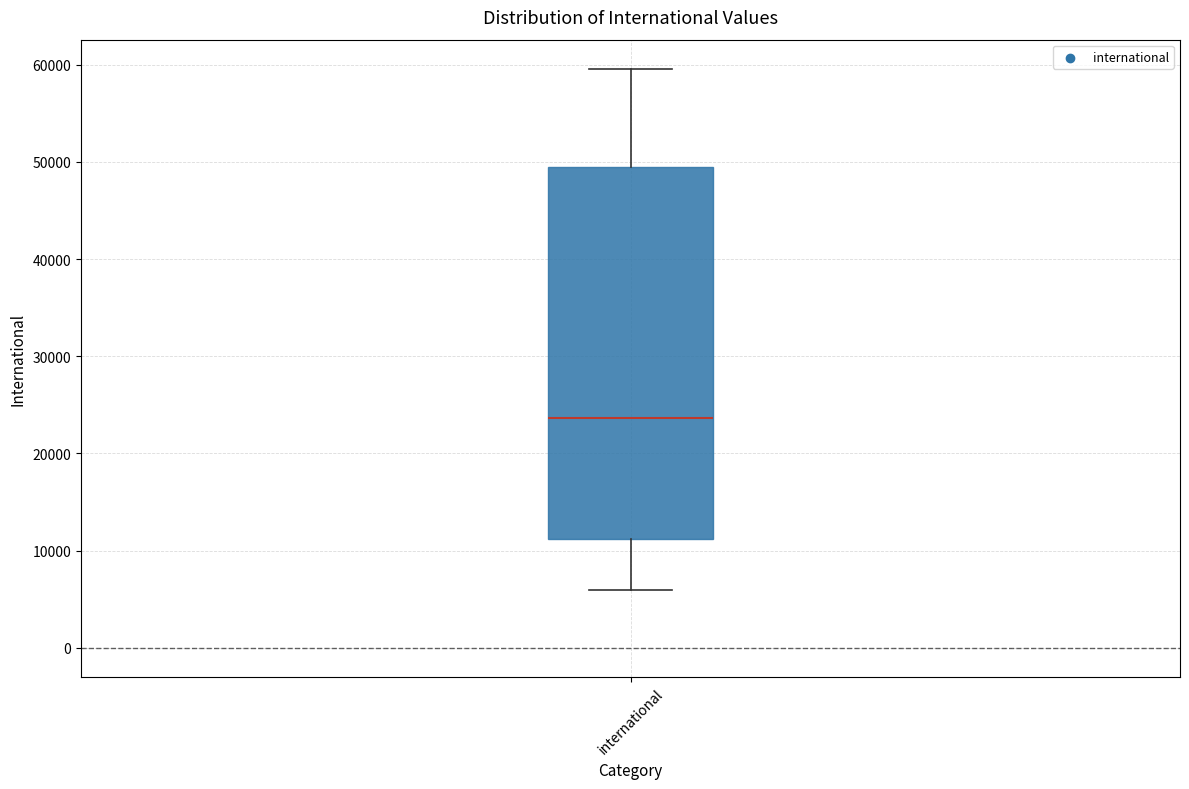

Read this box plot against the y-axis: the position of the median line, the range covered by the box, and the ends of both whiskers. The values are not printed on the chart, so give them approximately, as read against the axis.

median 24000, box 11000 to 49000, whiskers 6000 to 60000